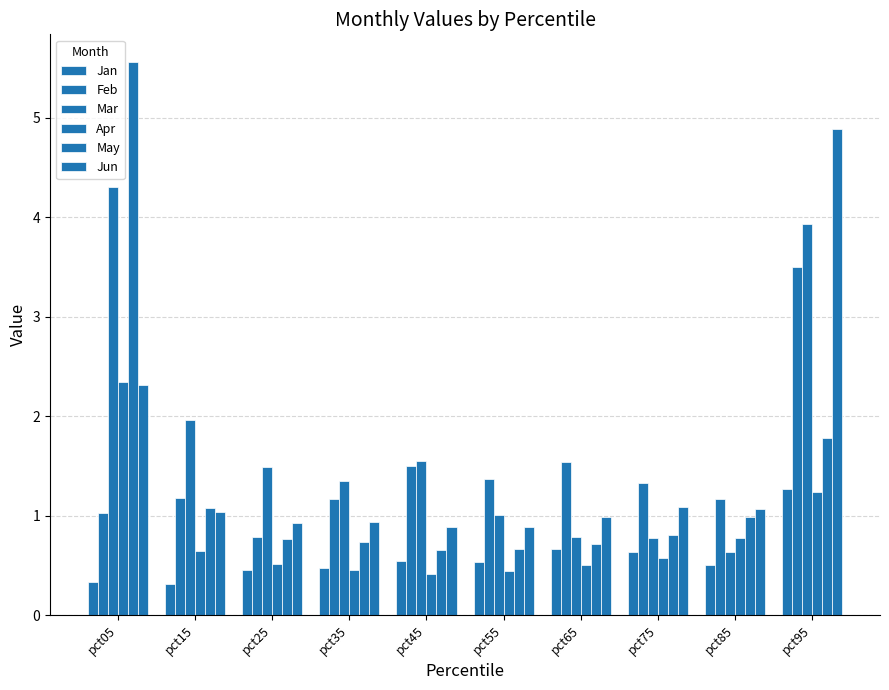

How many distinct data groups are displayed?

6